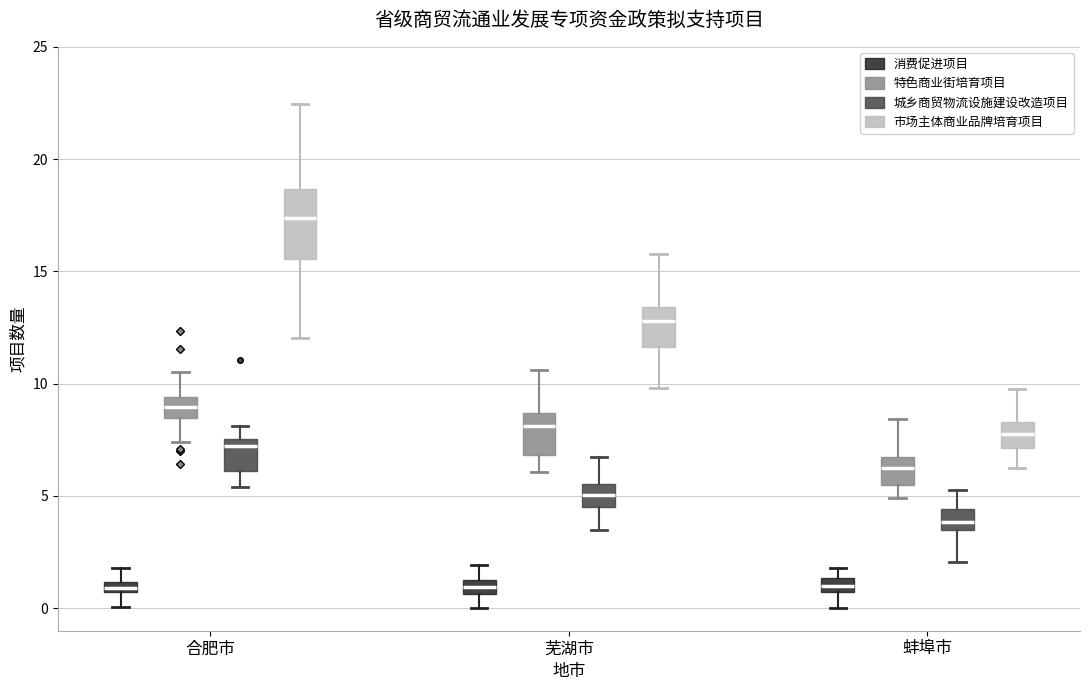

Comparing the boxes themselves (not the whiskers), which one is the tallest?

合肥市 (市场主体商业品牌培育项目)